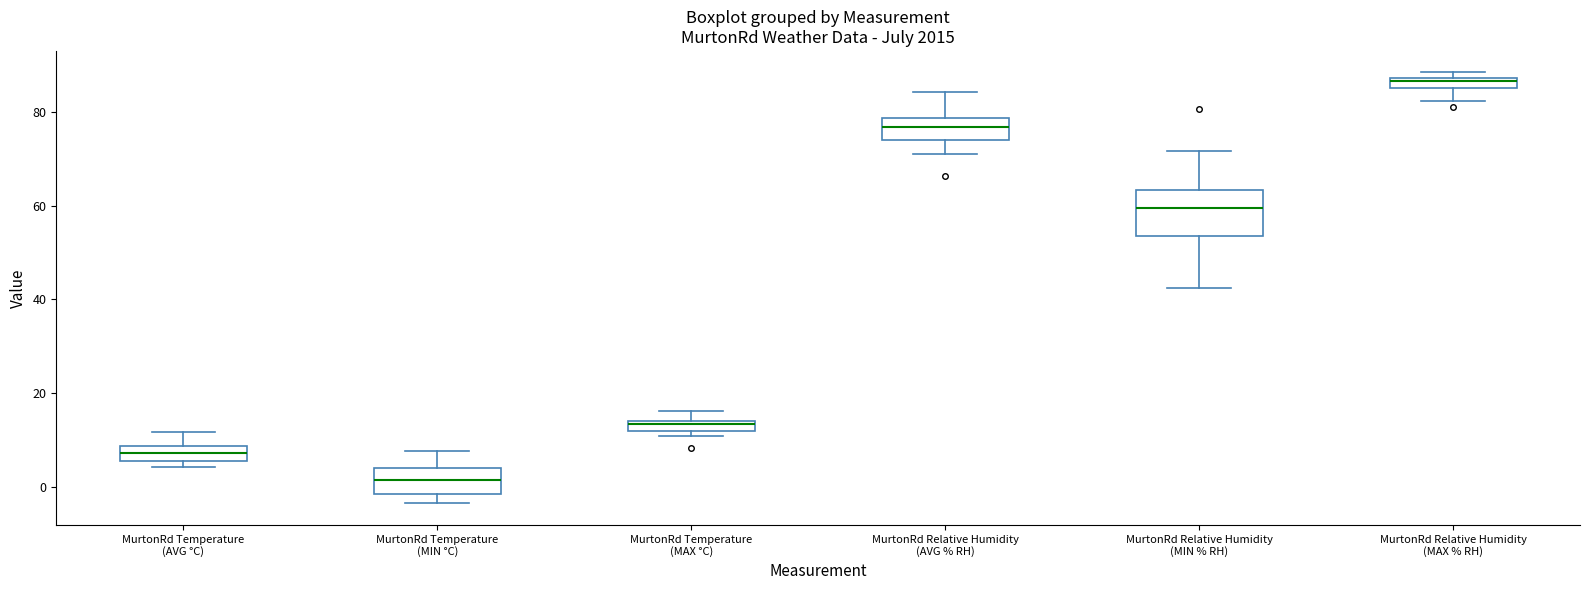

Which box has the lowest median line?

MurtonRd Temperature (MIN °C)